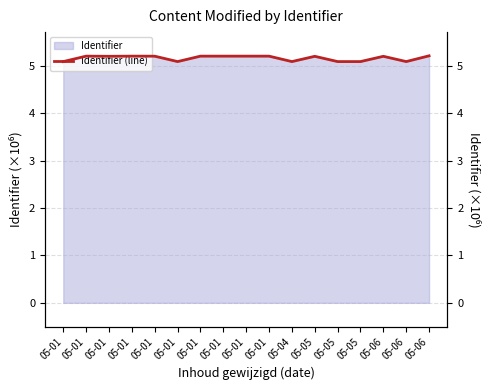

Is it true that the value at 05-01 is 5.2?

True